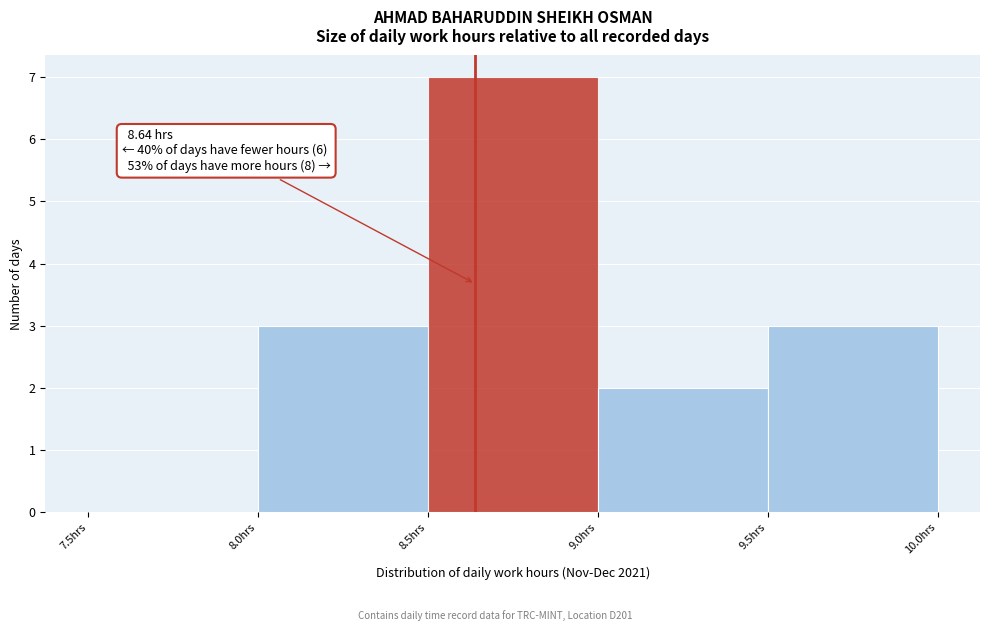

Which range on the x-axis has the tallest bar?

8.5 to 9.0